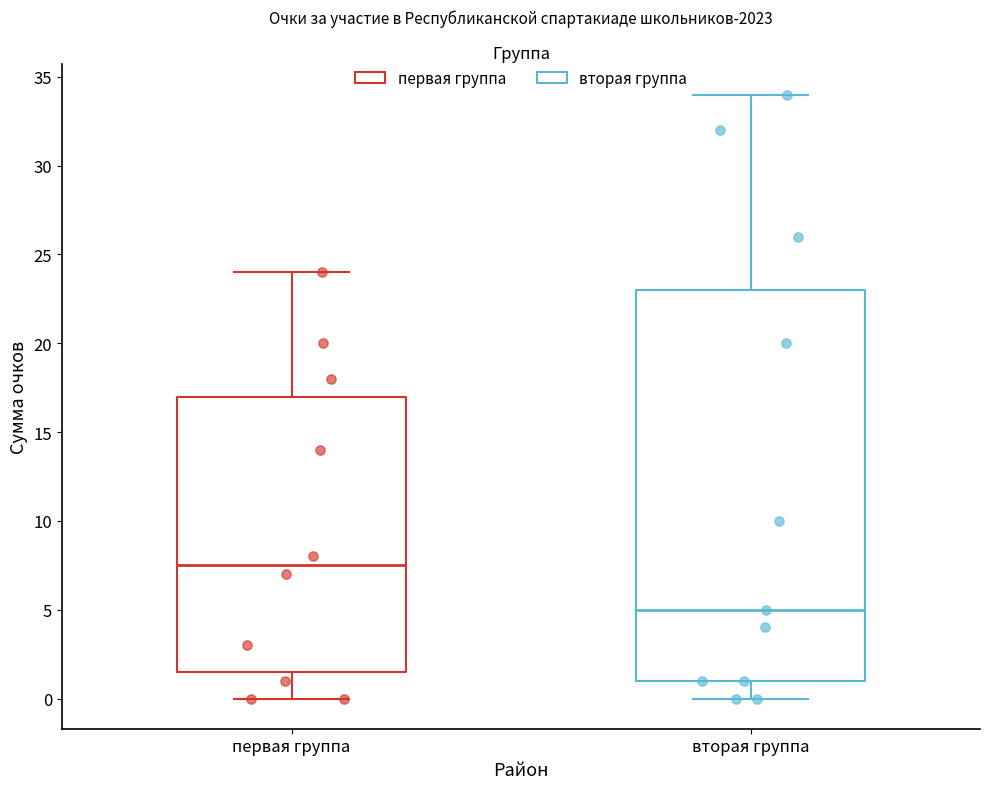

Which box's median line is the lowest?

вторая группа